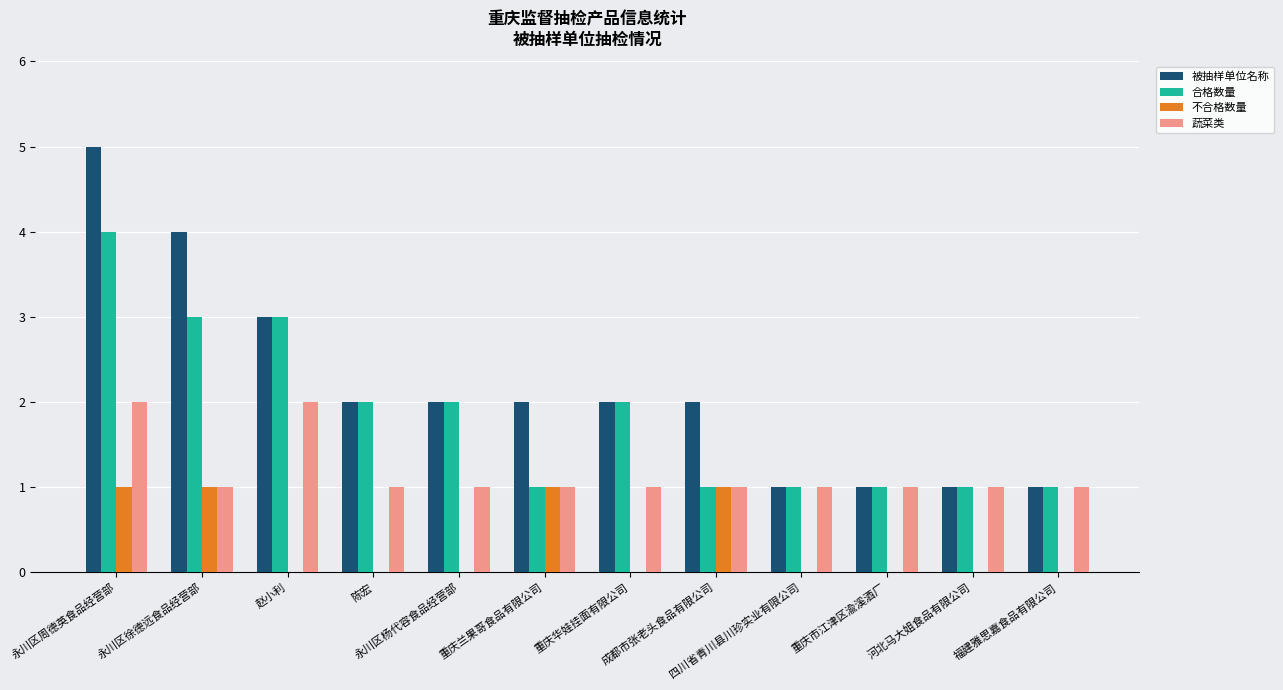

Reading left to right, what are all the values shown in this chart?

被抽样单位名称: 5	4	3	2	2	2	2	2	1	1	1	1
合格数量: 4	3	3	2	2	1	2	1	1	1	1	1
不合格数量: 1	1	0	0	0	1	0	1	0	0	0	0
蔬菜类: 2	1	2	1	1	1	1	1	1	1	1	1